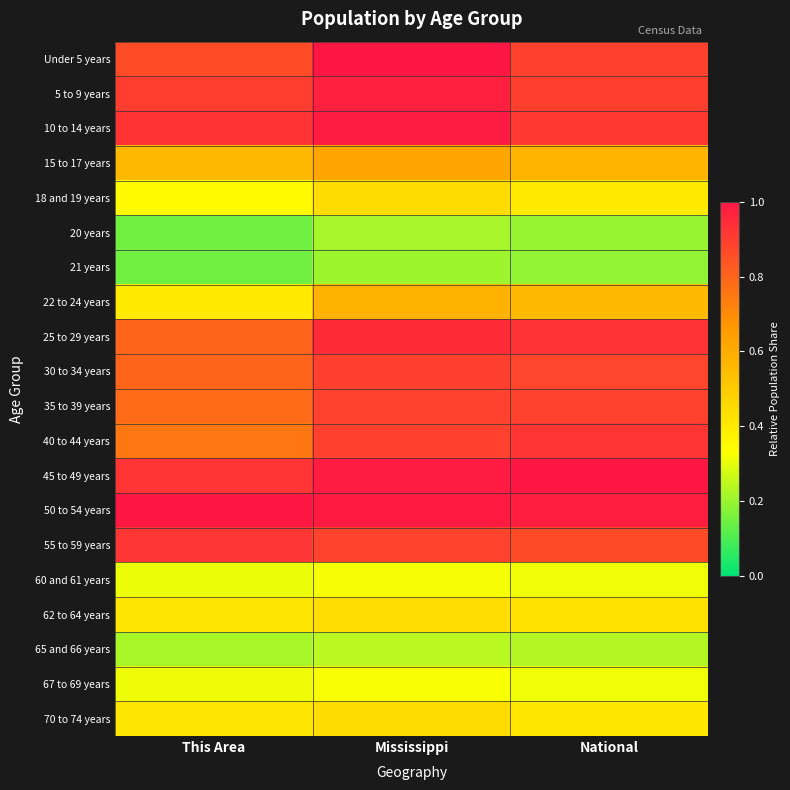

How many series are shown in this chart?

20